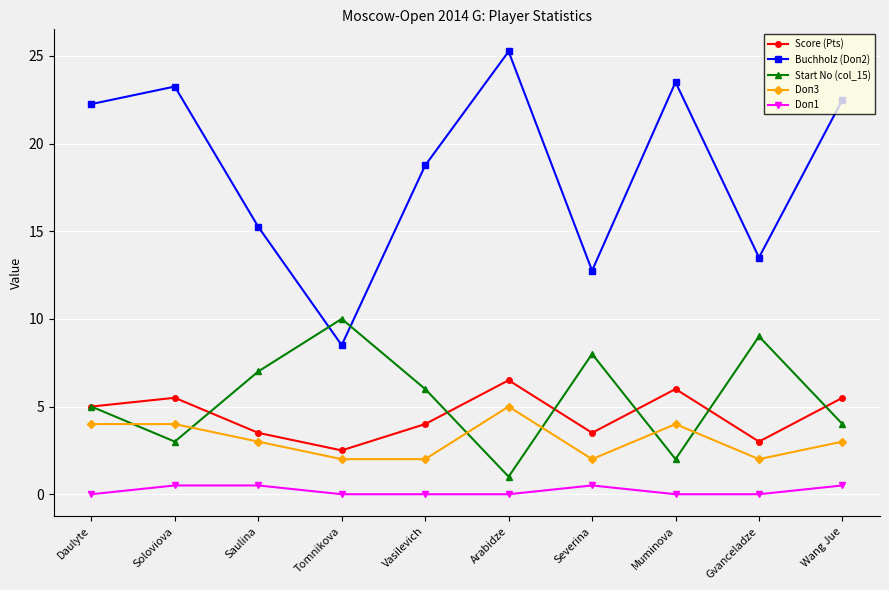

Which series changed the most between Tomnikova and Gvanceladze?

Buchholz (Doп2)